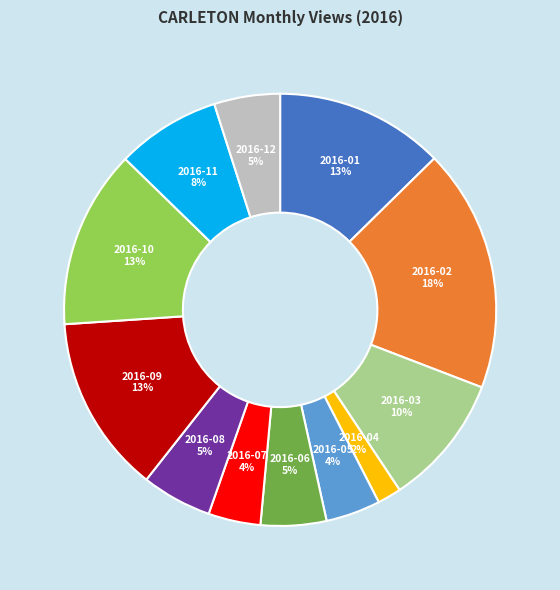

Combined, do 2016-11 and 2016-09 account for over 50%?

No